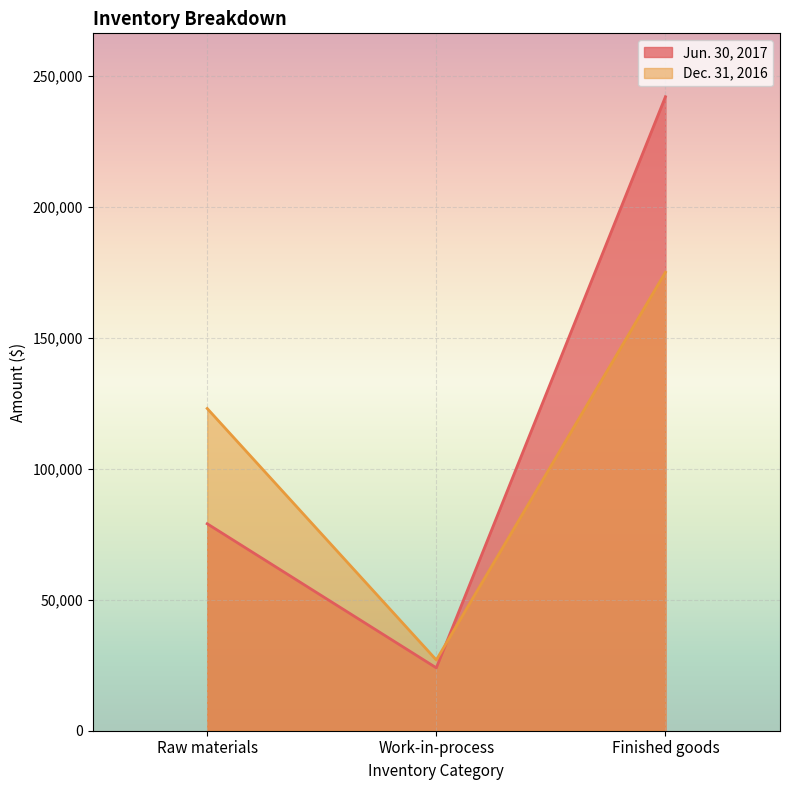

List the labels in order of Dec. 31, 2016 value, largest first.

Finished goods, Raw materials, Work-in-process